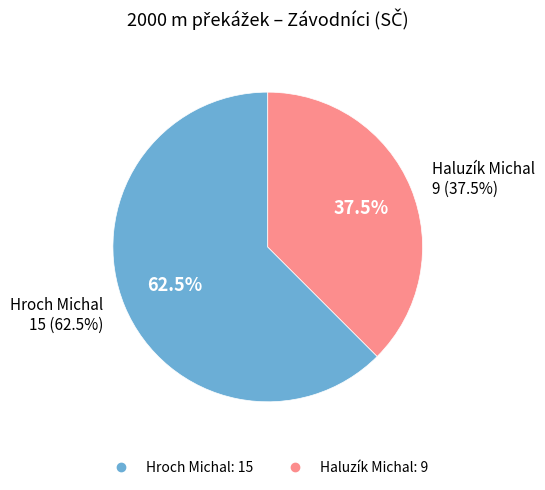

Which slice represents more than half of the pie?

Hroch Michal